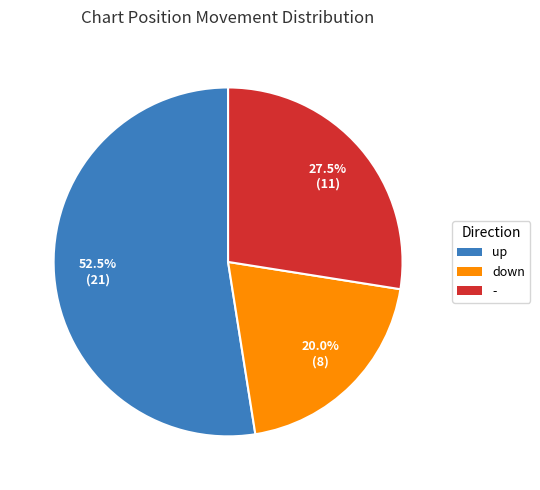

To the nearest percent, what is the difference between the largest and smallest slice percentages?

32%